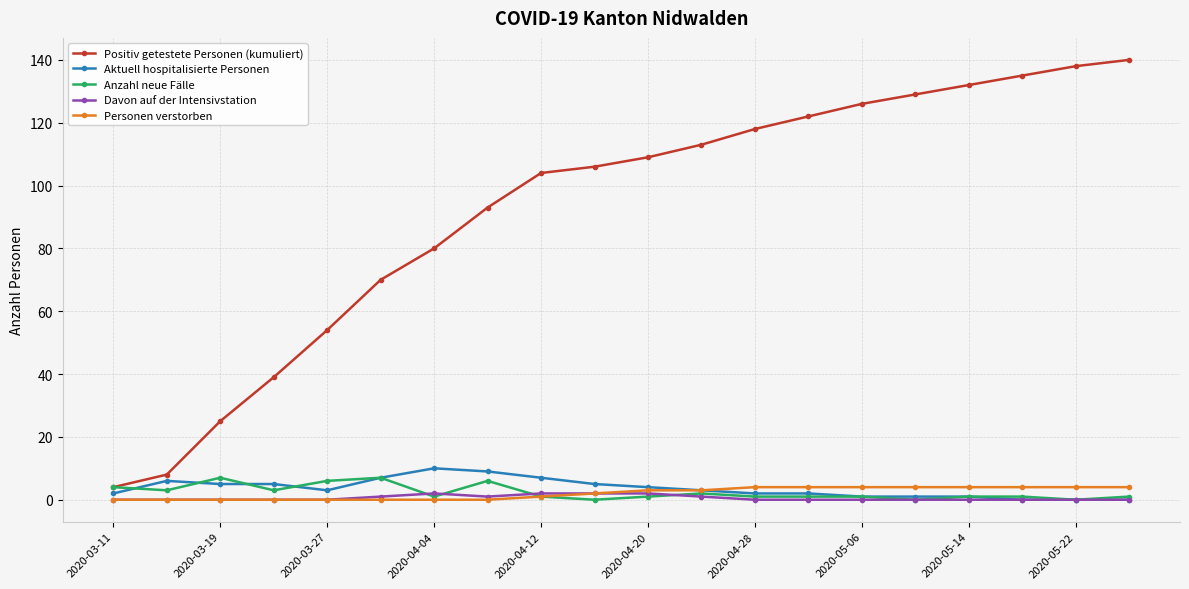

True or false: Personen verstorben and Positiv getestete Personen (kumuliert) cross at least once.

False